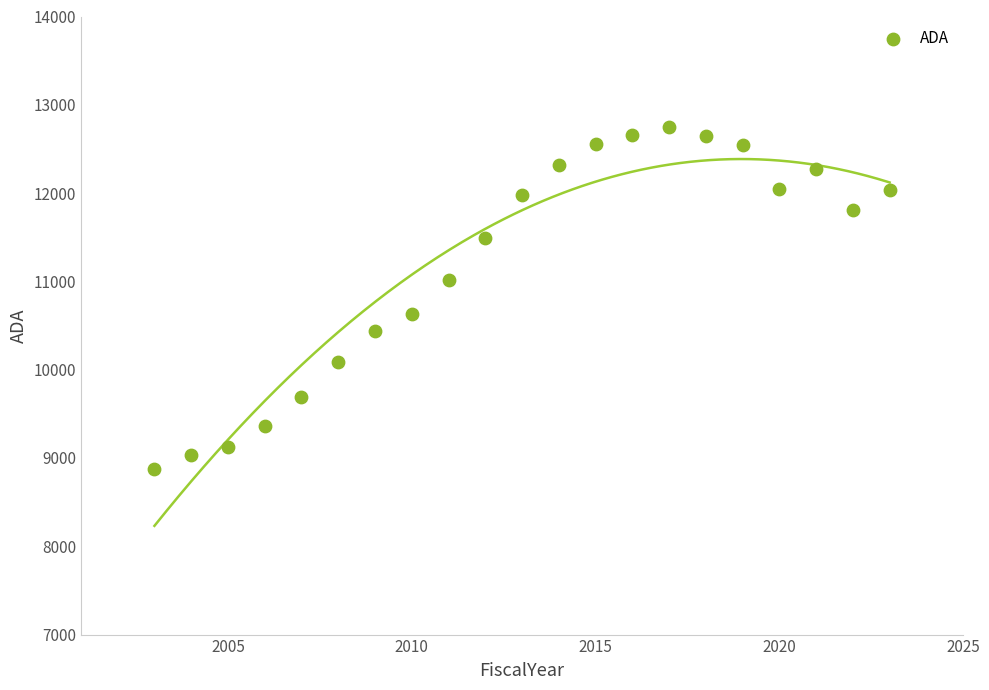

What is the range of X values (max minus min)?

20.0